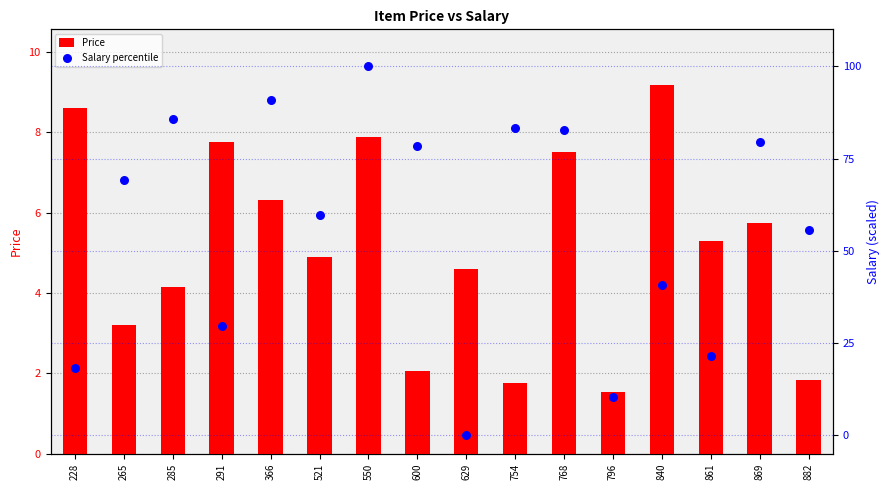

Which series contains the highest Y value?

Salary percentile